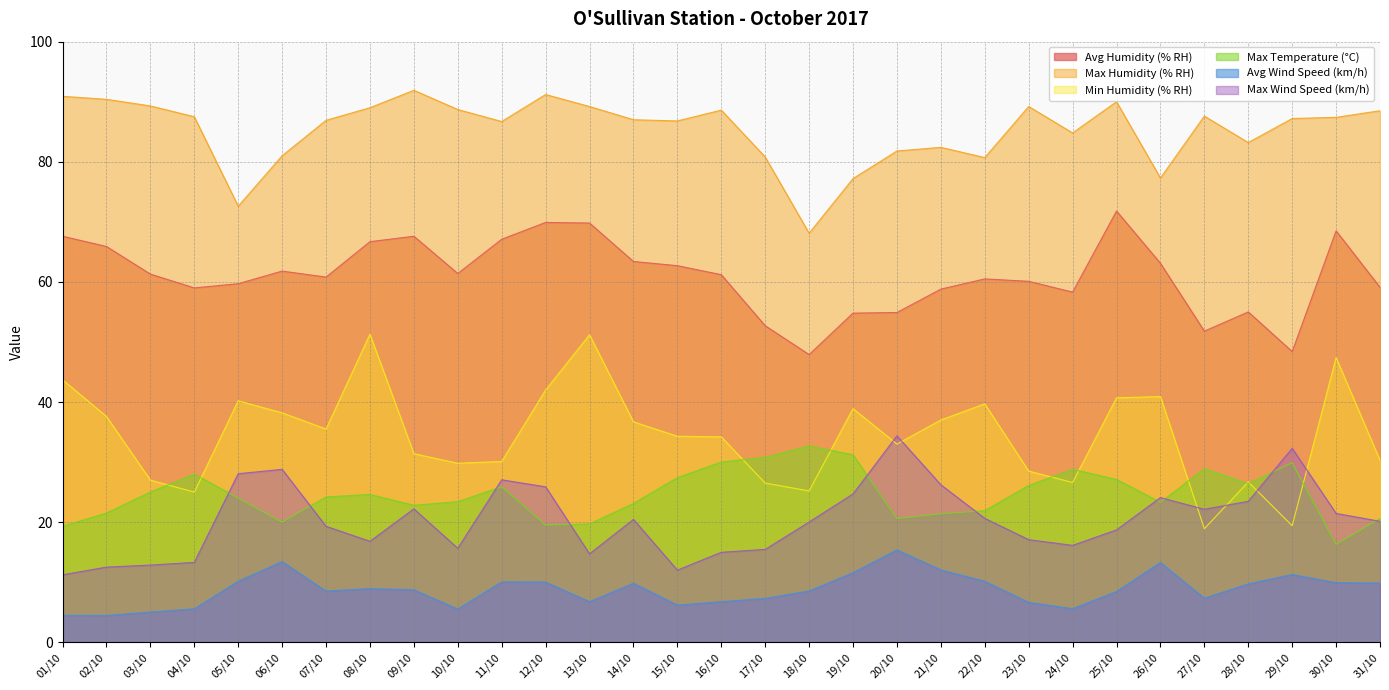

Does the chart display data point markers on the line(s)?

No